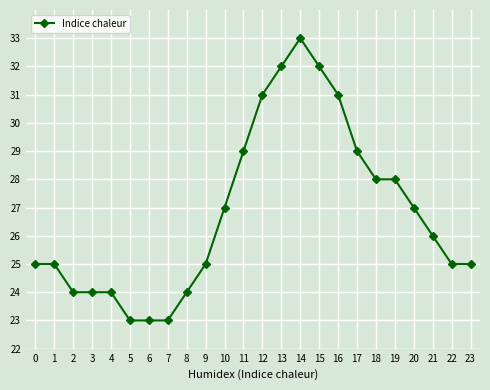

What is the difference between the values at 7 and 20?

4